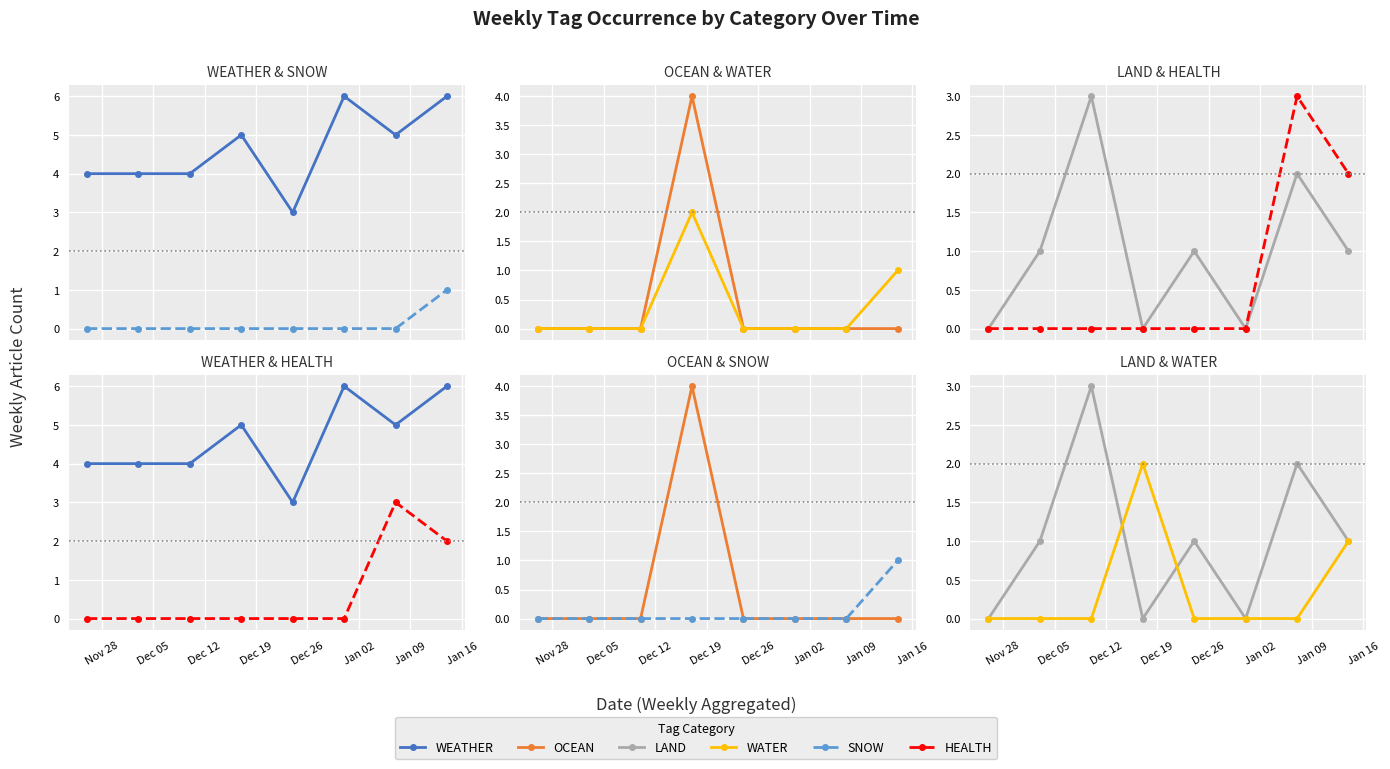

At which category is the sum across all series the highest?

Dec 19